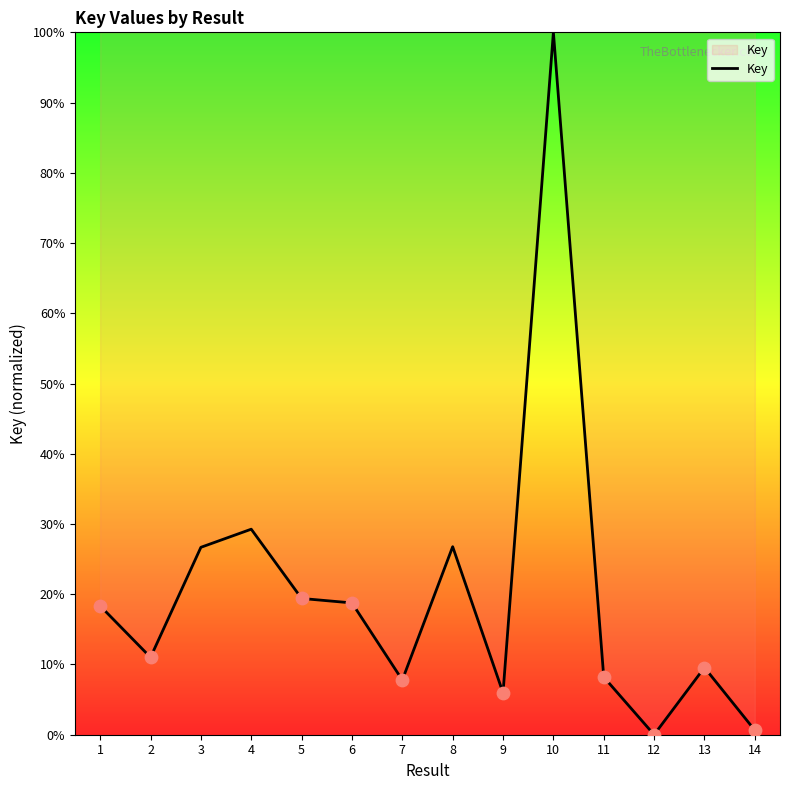

Between 11 and 3, which is larger?

3